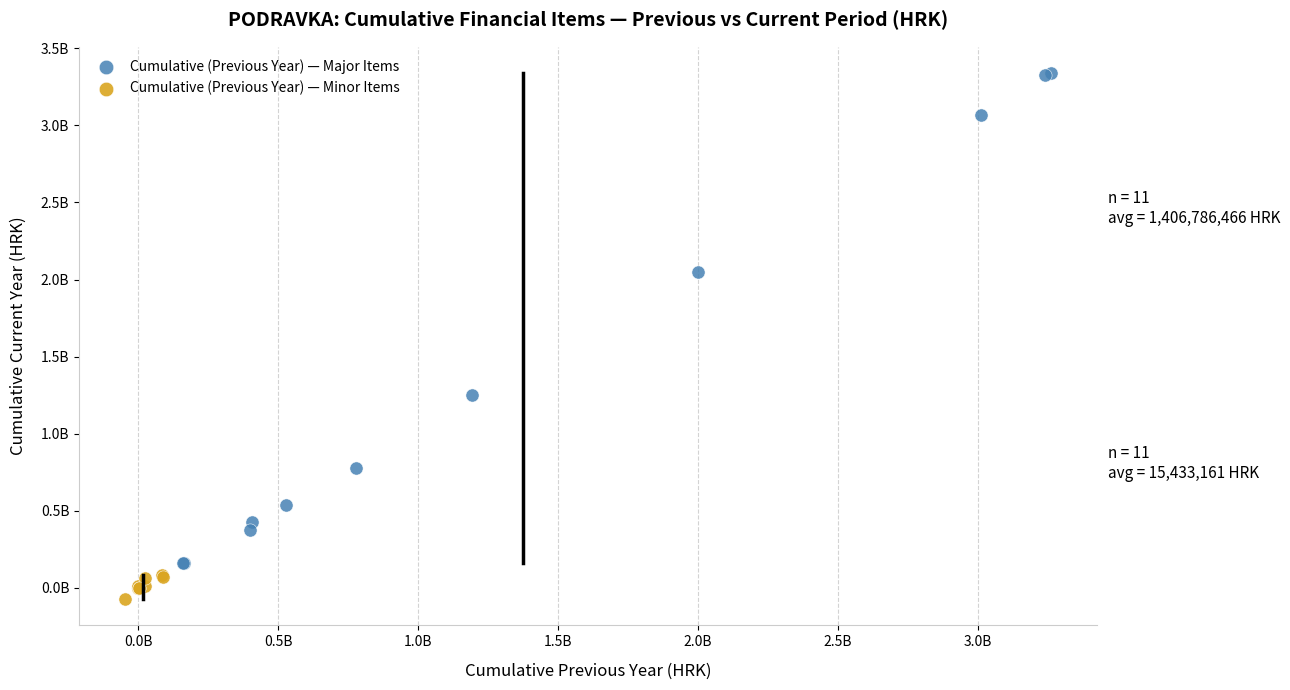

Which series contains the highest Y value?

Cumulative (Previous Year) — Major Items